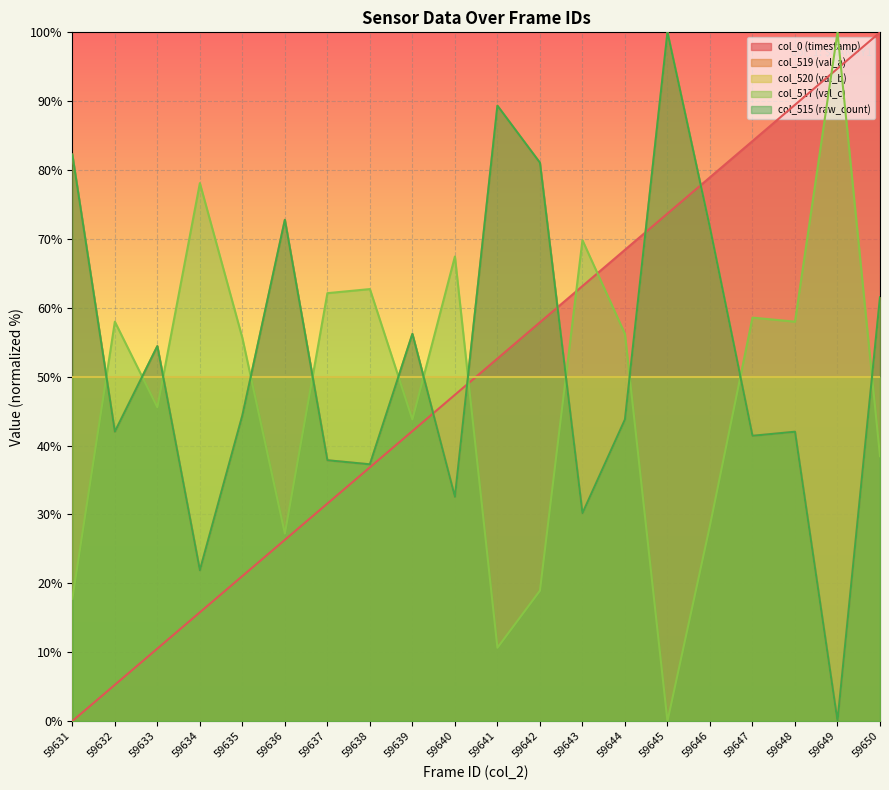

What is the value of the col_519 (val_a) point at the 17th from the left?

41.4